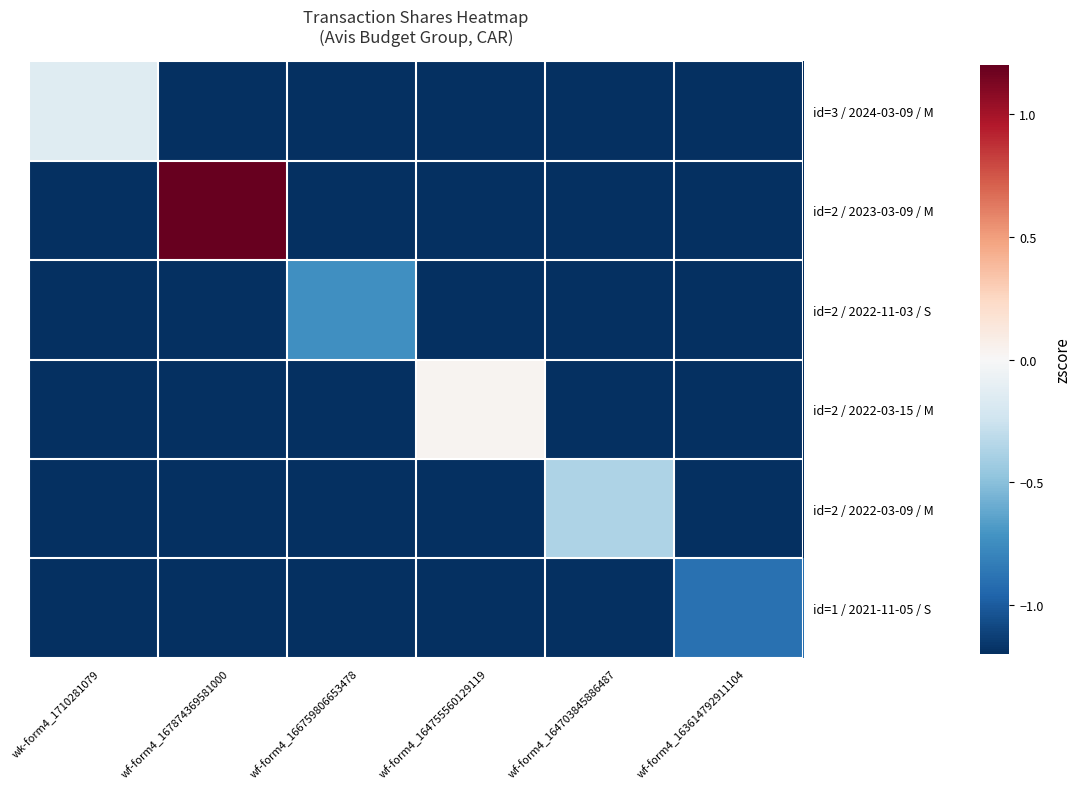

At how many categories does at least one series exceed 0?

2